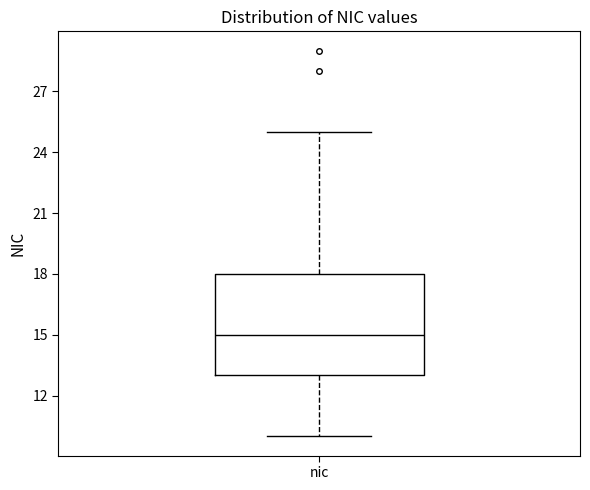

Where is the upper edge of the box for nic on the y-axis? The values are not printed on the chart, so give them approximately, as read against the axis.

18